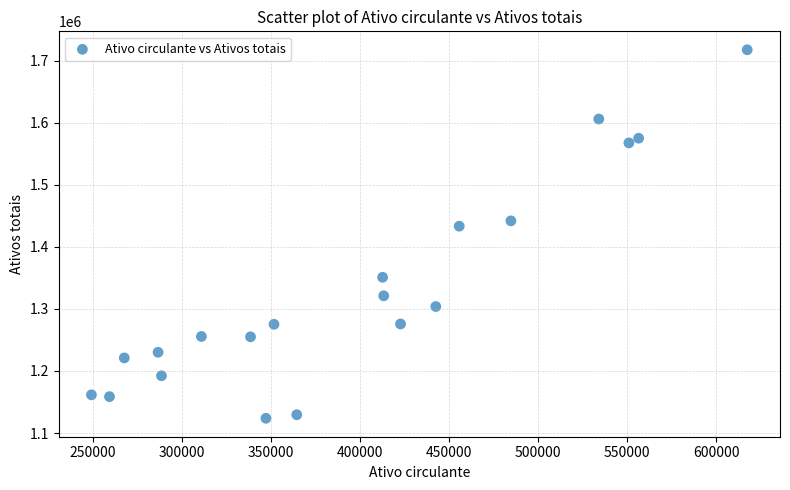

What is the range of X values (max minus min)?

368225